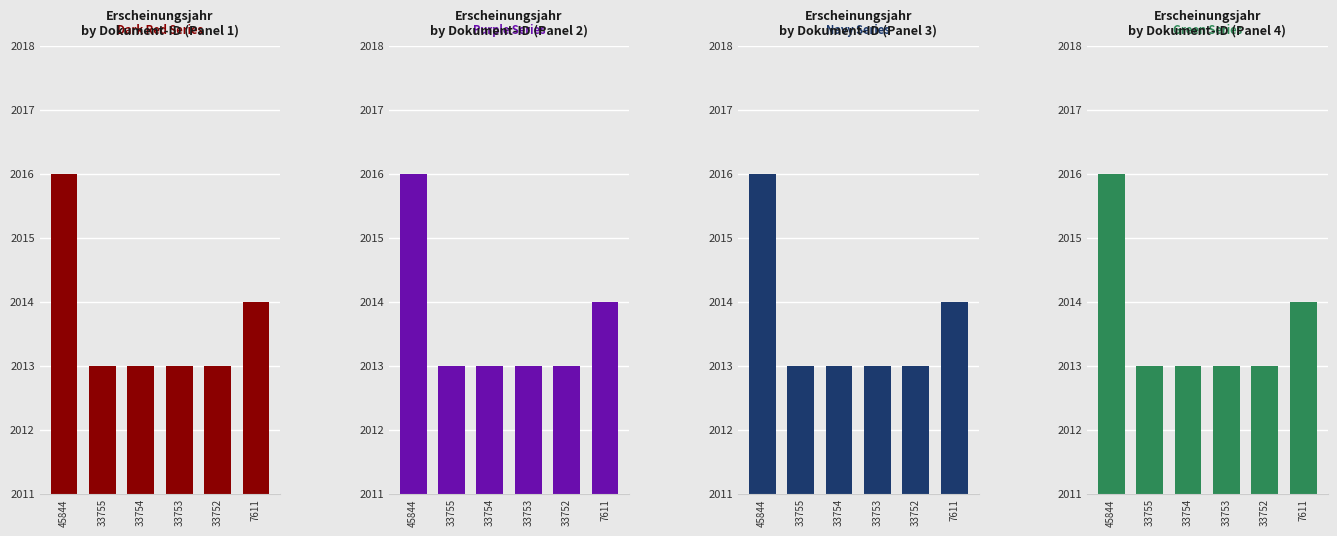

What is the difference between the Dark Red Series values at 45844 and 33752?

3